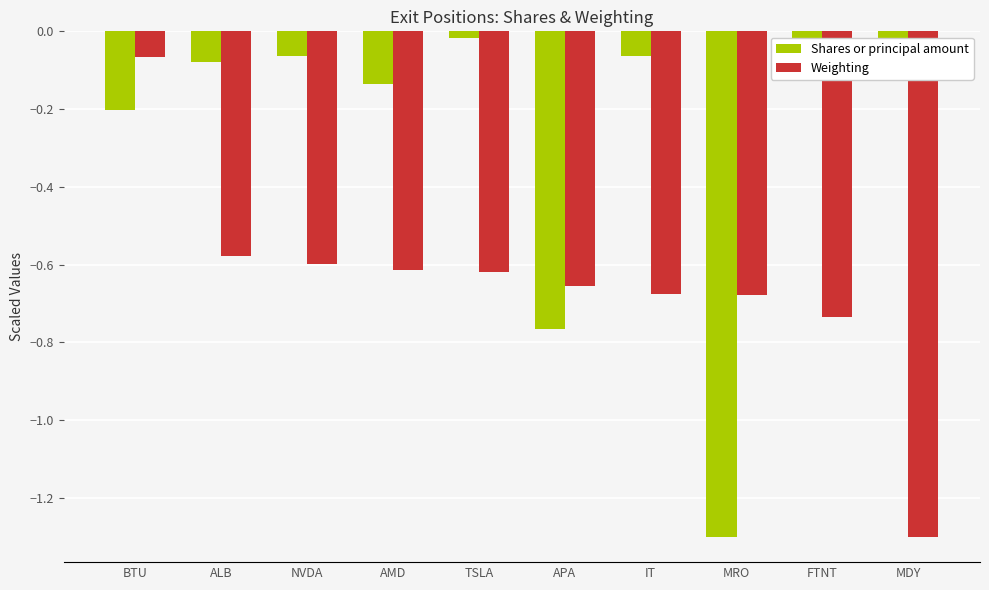

What is the sum of the Shares or principal amount values at BTU and FTNT?

-0.3